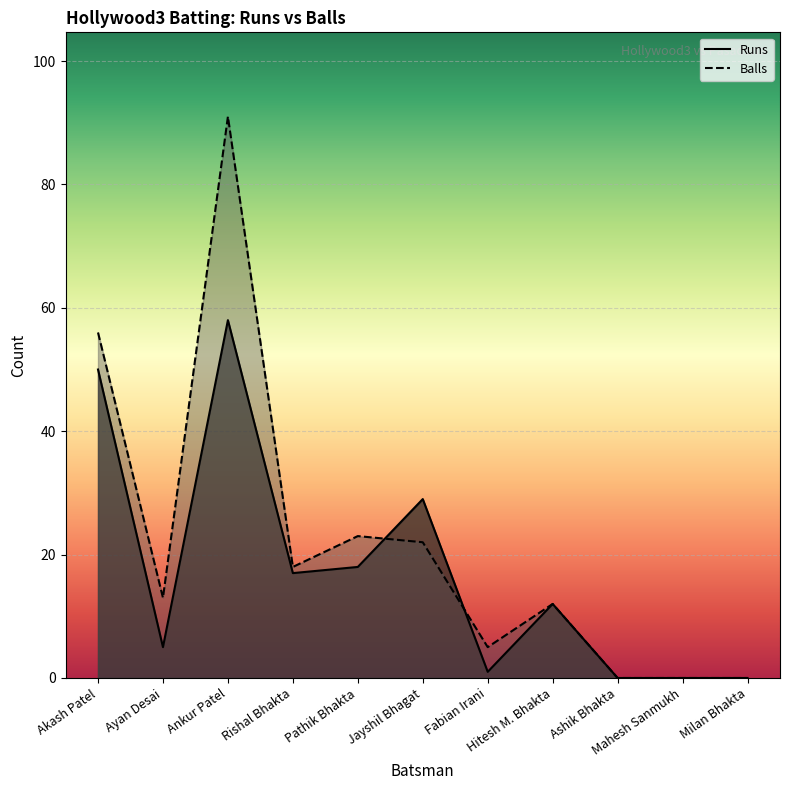

Reading left to right, list all the values displayed in this chart.

Runs: Akash Patel=50	Ayan Desai=5	Ankur Patel=58	Rishal Bhakta=17	Pathik Bhakta=18	Jayshil Bhagat=29	Fabian Irani=1	Hitesh M. Bhakta=12	Ashik Bhakta=0	Mahesh Sanmukh=0	Milan Bhakta=0
Balls: Akash Patel=56	Ayan Desai=13	Ankur Patel=91	Rishal Bhakta=18	Pathik Bhakta=23	Jayshil Bhagat=22	Fabian Irani=5	Hitesh M. Bhakta=12	Ashik Bhakta=0	Mahesh Sanmukh=0	Milan Bhakta=0